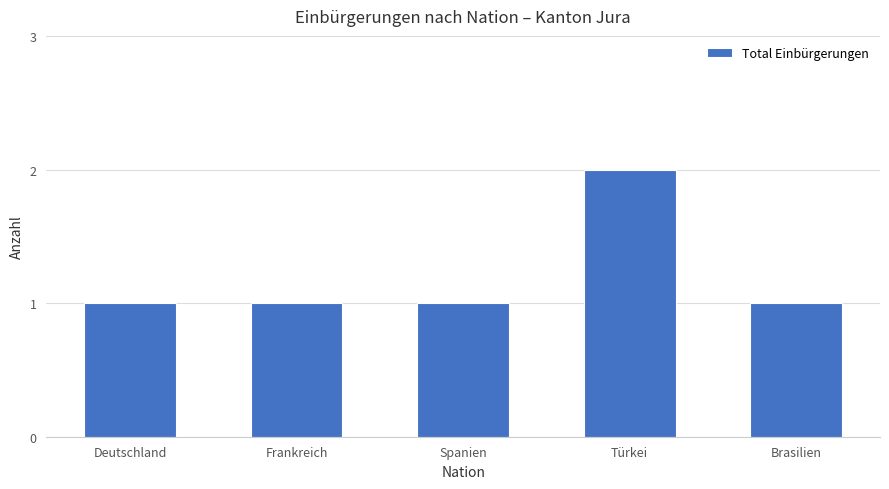

What is the average value?

1